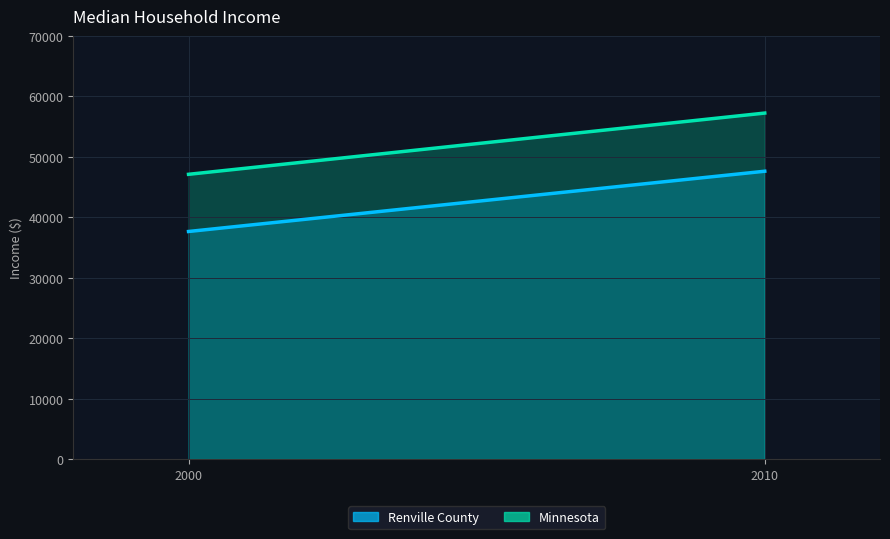

What are all the series names shown in the legend?

Renville County, Minnesota